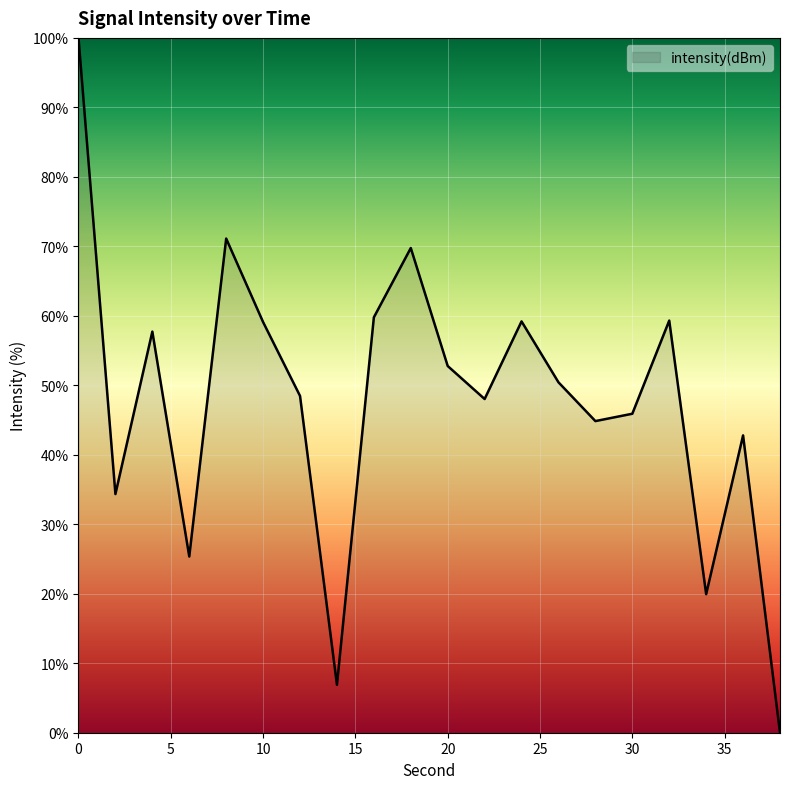

What is the difference between the maximum and minimum values?

100.0